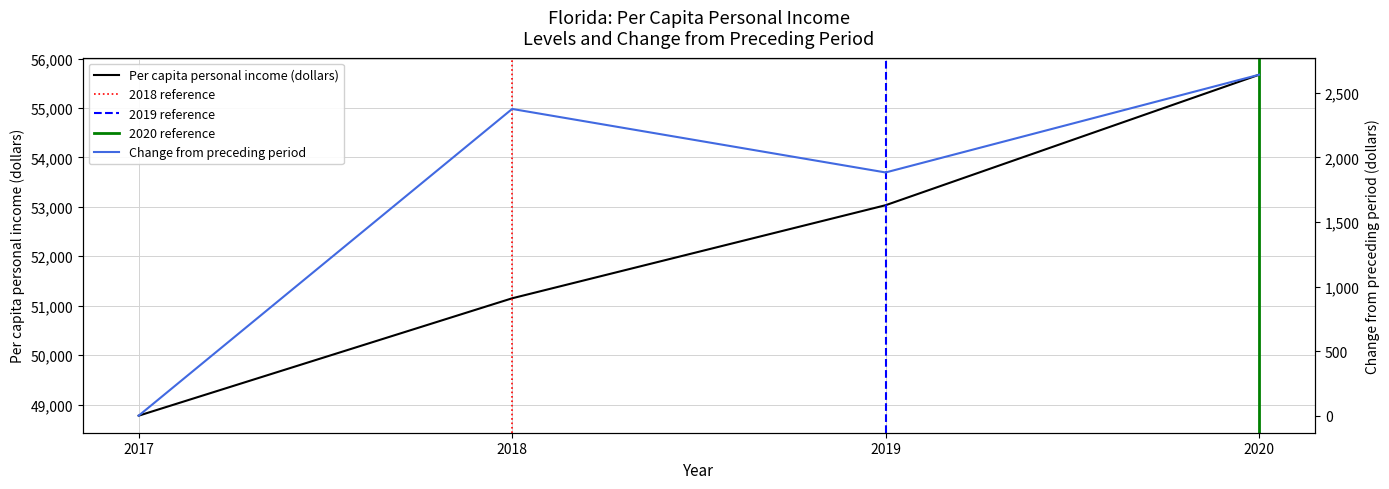

List the series in order of their peak value, highest first.

Per capita personal income (dollars), Change from preceding period